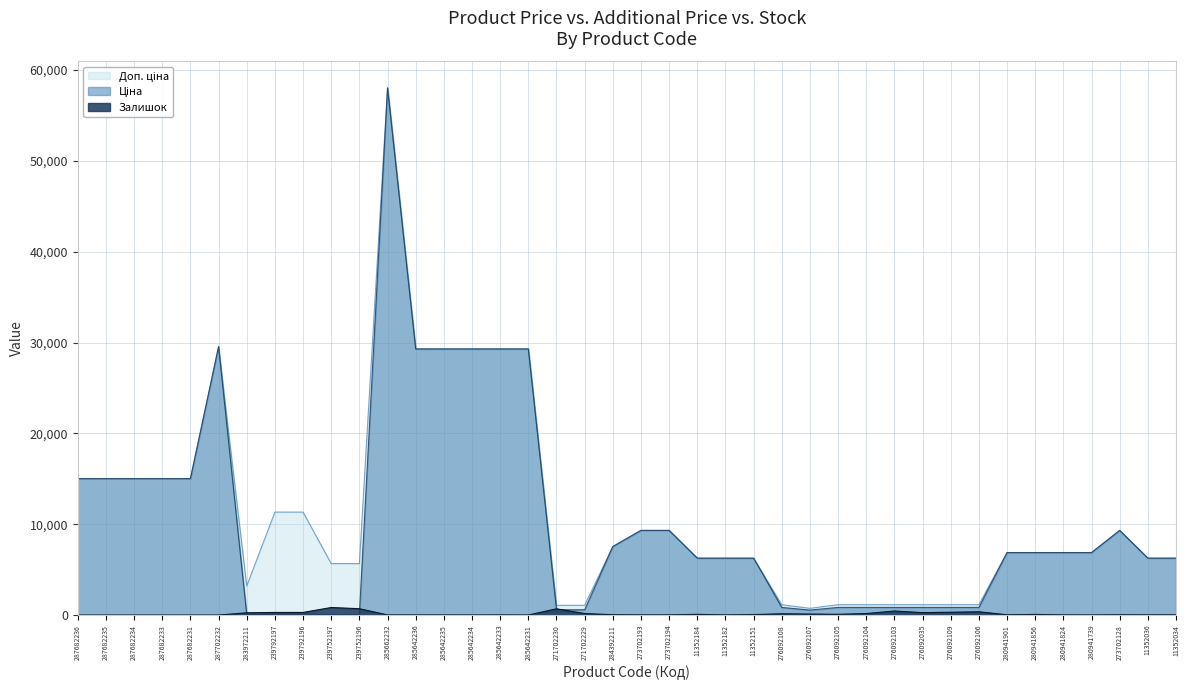

Rank the categories by Залишок value from highest to lowest.

239752197, 239752196, 271702230, 276092103, 276092106, 276092109, 239792196, 239792197, 276092035, 283972211, 271702229, 276092104, 276092108, 276092107, 276092105, 11352184, 280941856, 11352151, 284392211, 280941901, 273702128, 11352034, 273702194, 11352036, 273702193, 280941824, 11352182, 285642233, 285662232, 285642236, 285642235, 280941739, 285642234, 285642231, 287682236, 287682235, 287682234, 287682233, 287682231, 287702232